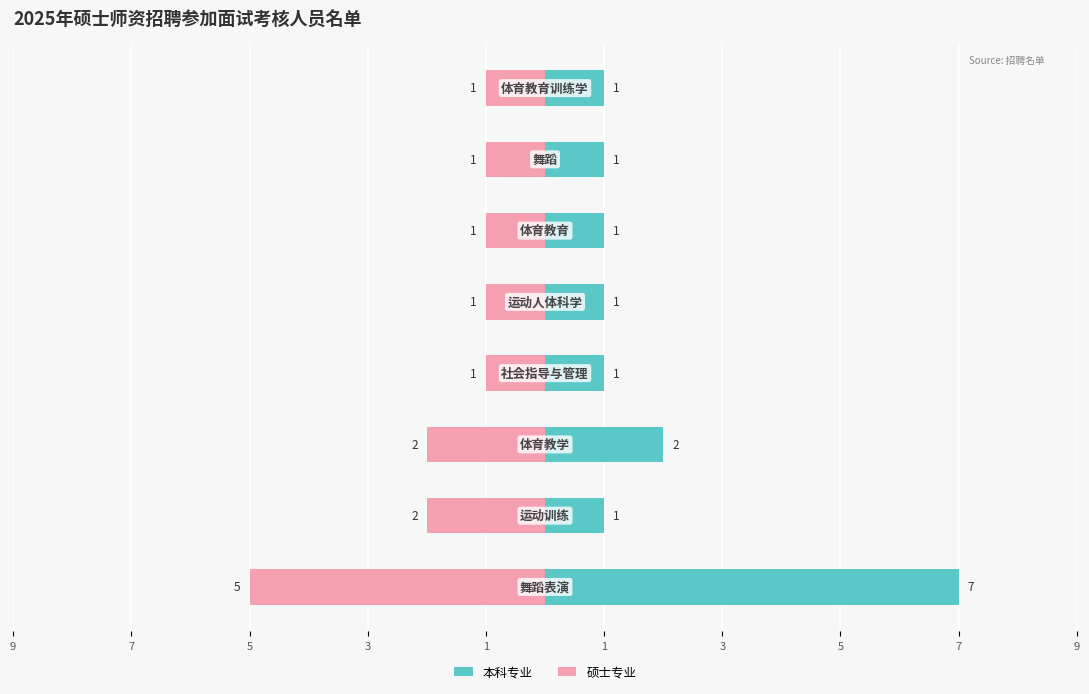

What is the difference between the second highest and minimum values in the 本科专业 series?

1